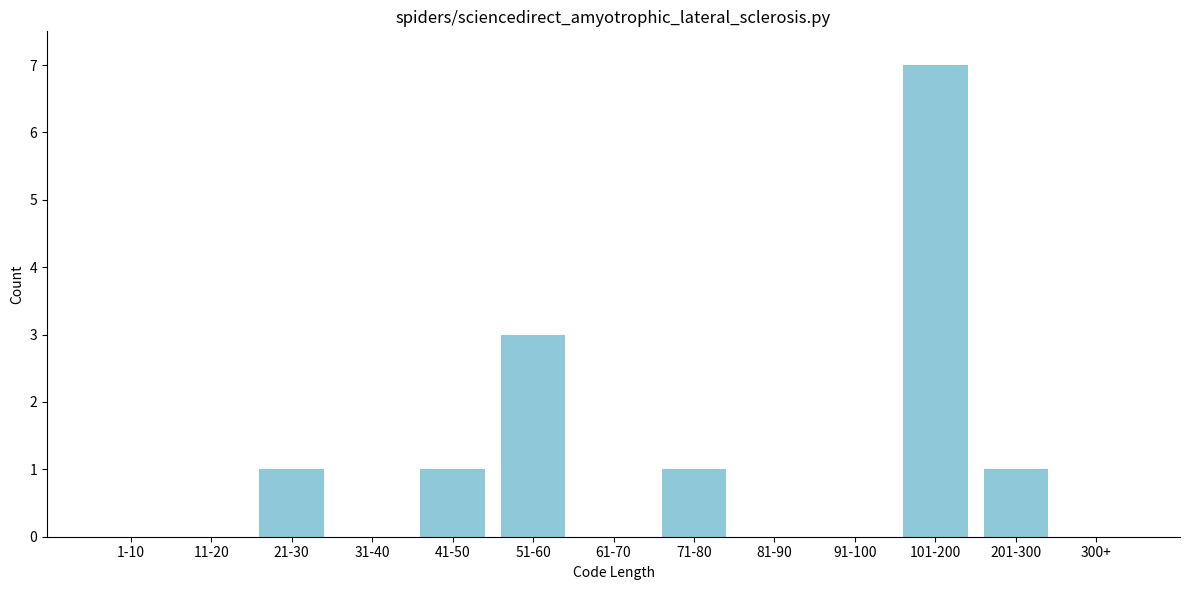

Reading left to right, what are all the values shown in this chart?

1-10=0	11-20=0	21-30=1	31-40=0	41-50=1	51-60=3	61-70=0	71-80=1	81-90=0	91-100=0	101-200=7	201-300=1	300+=0